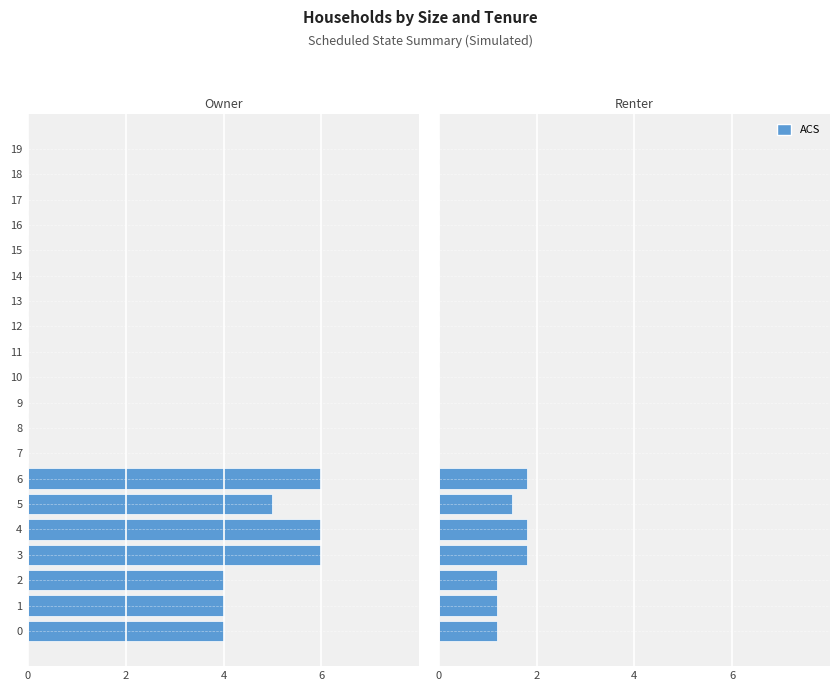

What is the label of the 5th bar from the right?

15